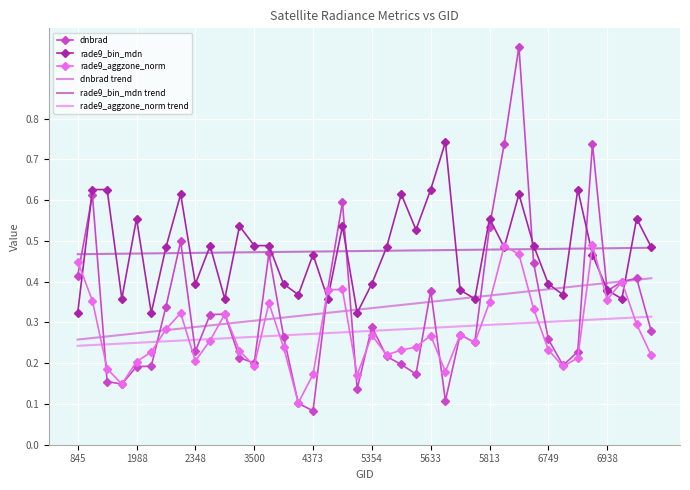

What are all the series names shown in the legend?

dnbrad, rade9_bin_mdn, rade9_aggzone_norm, dnbrad trend, rade9_bin_mdn trend, rade9_aggzone_norm trend